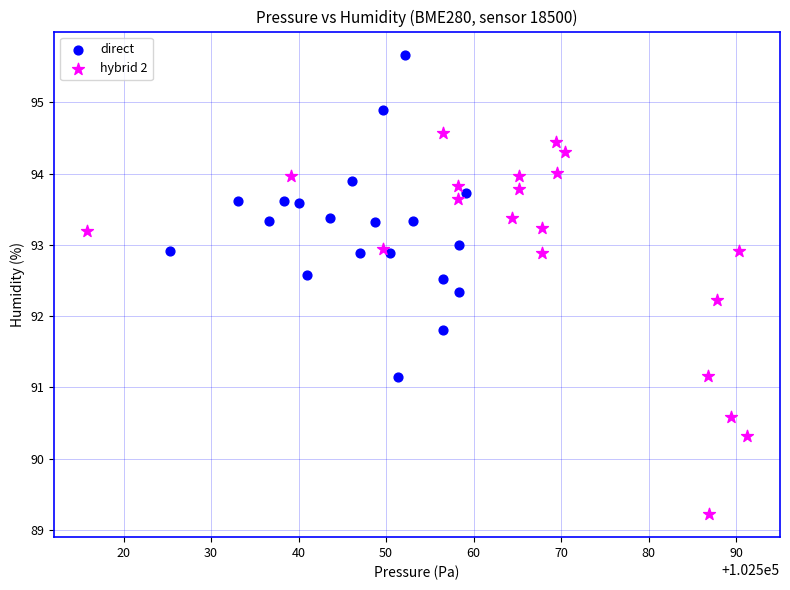

What are all the series names shown in the legend?

direct, hybrid 2